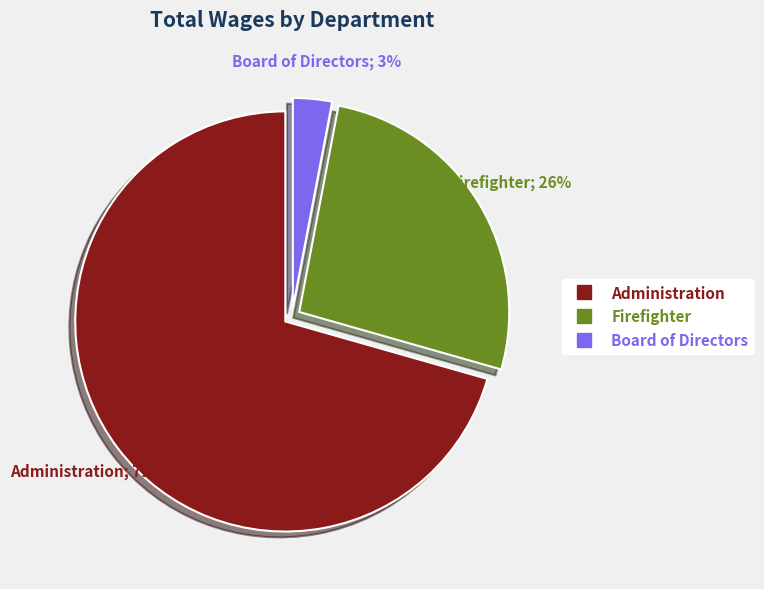

Do Board of Directors and Firefighter together represent more than half of the pie?

No